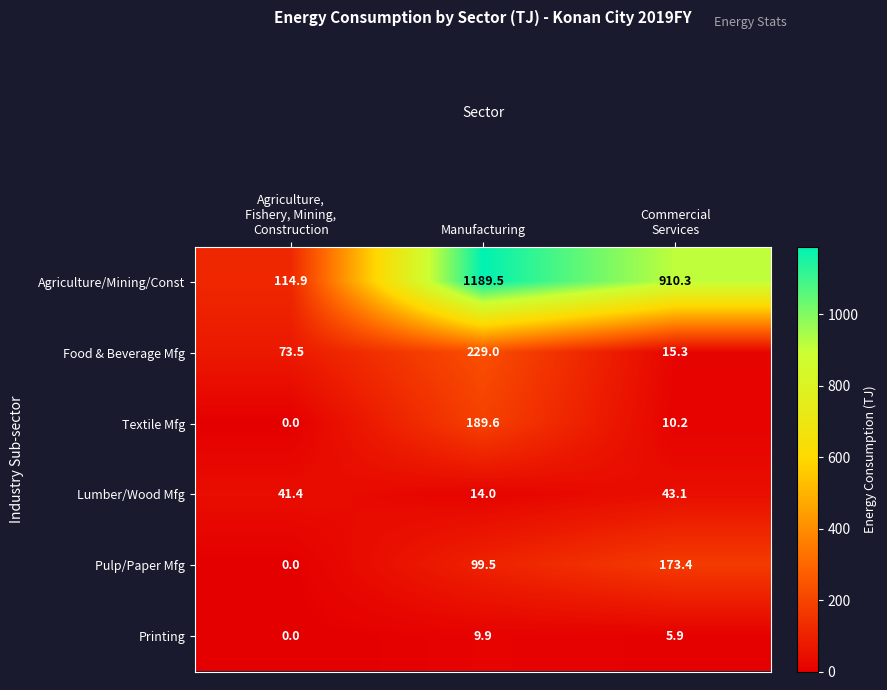

True or false: Textile Mfg has a value of 66.9 at Manufacturing.

False